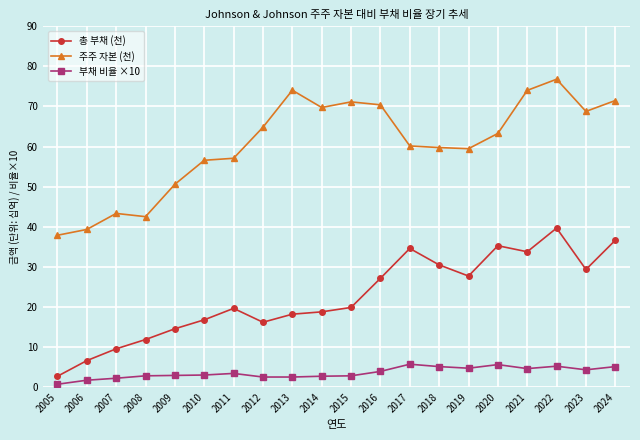

Which series changed the most between 2005 and 2013?

주주 자본 (천)